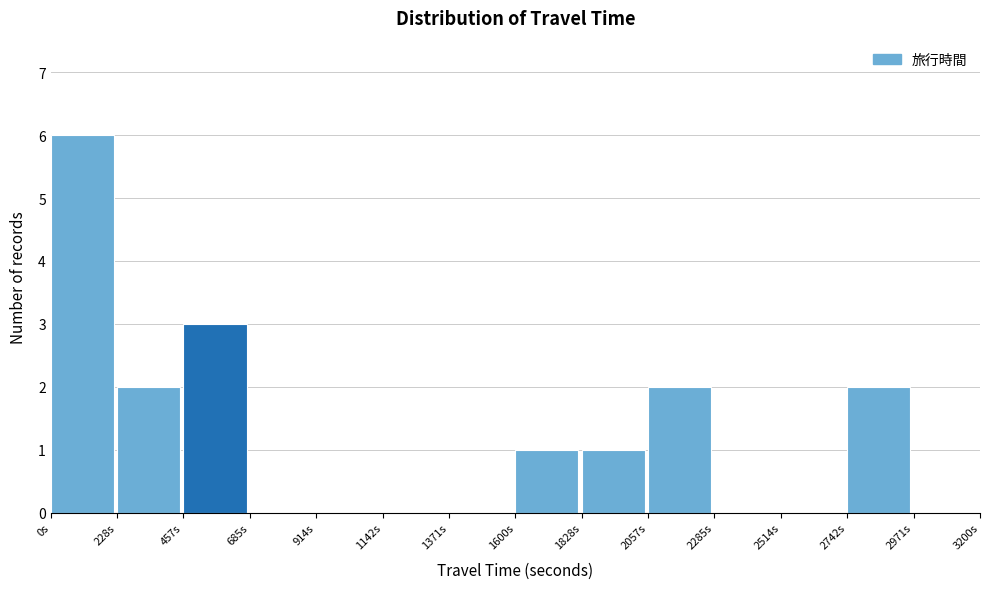

Over which range of the x-axis is the bar tallest?

0 to 250